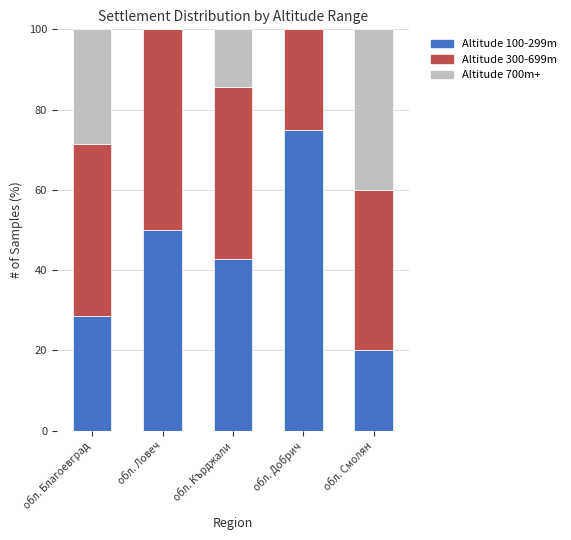

What is the total value across all series at обл. Кърджали?

100.0